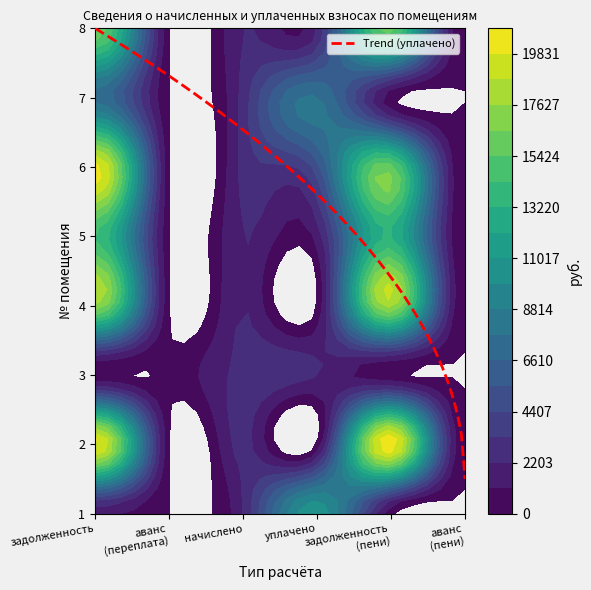

True or false: 2 has a value of 20932.3 at 5.

True